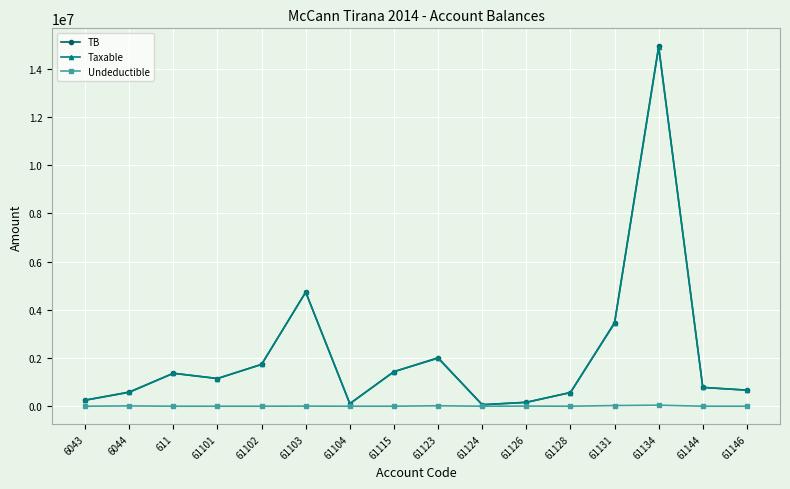

At which category is the sum across all series the highest?

61134